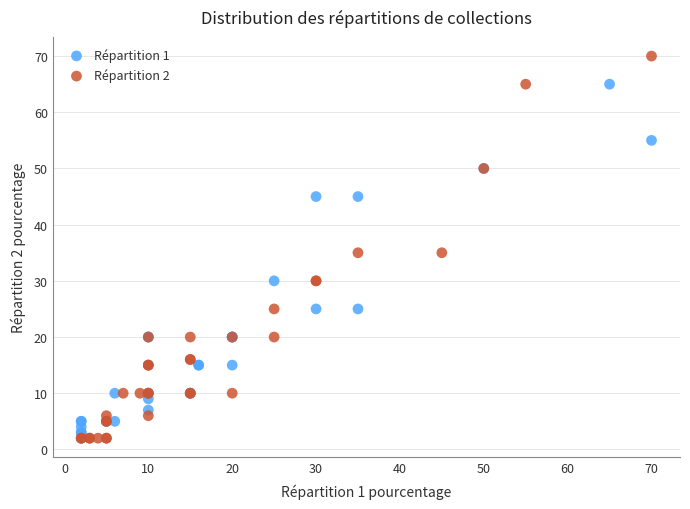

Which series has the widest spread of Y values?

Répartition 2